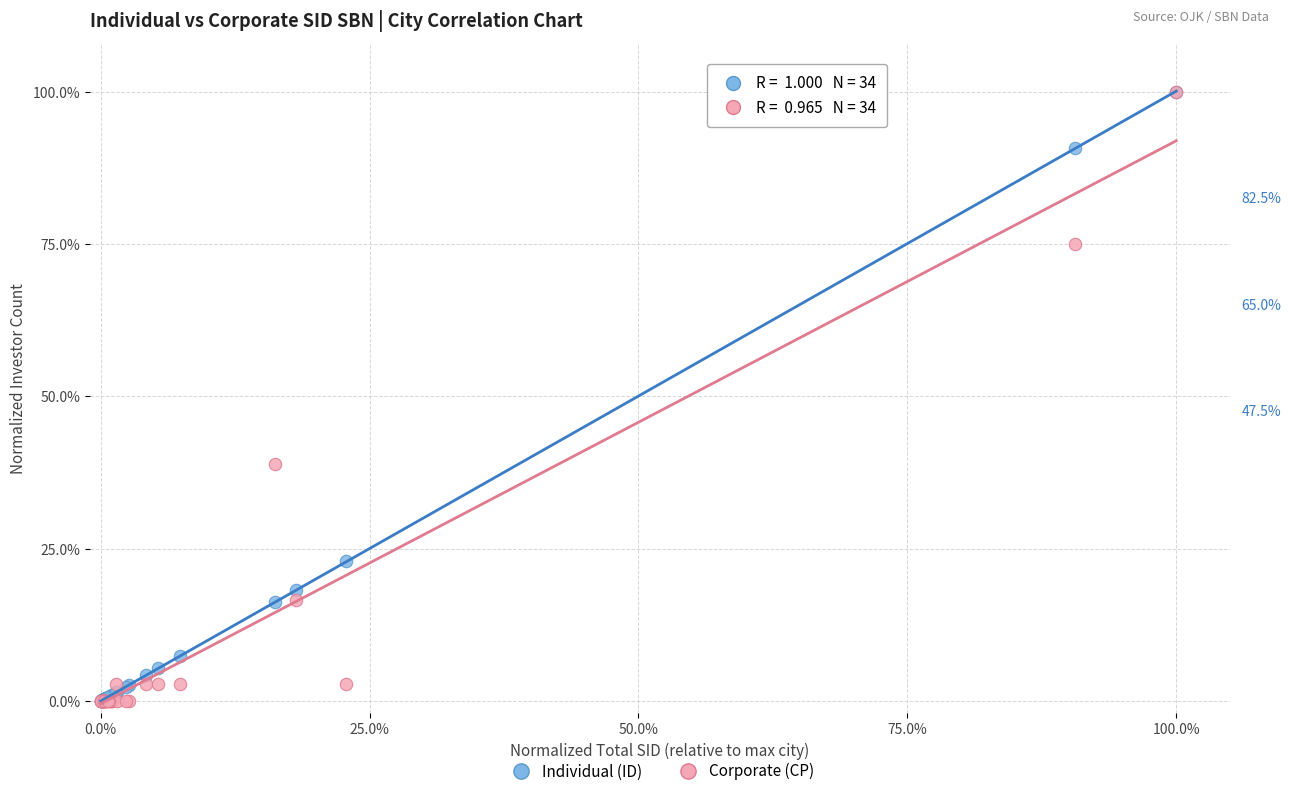

Which series has the widest spread of Y values?

Corporate (CP)